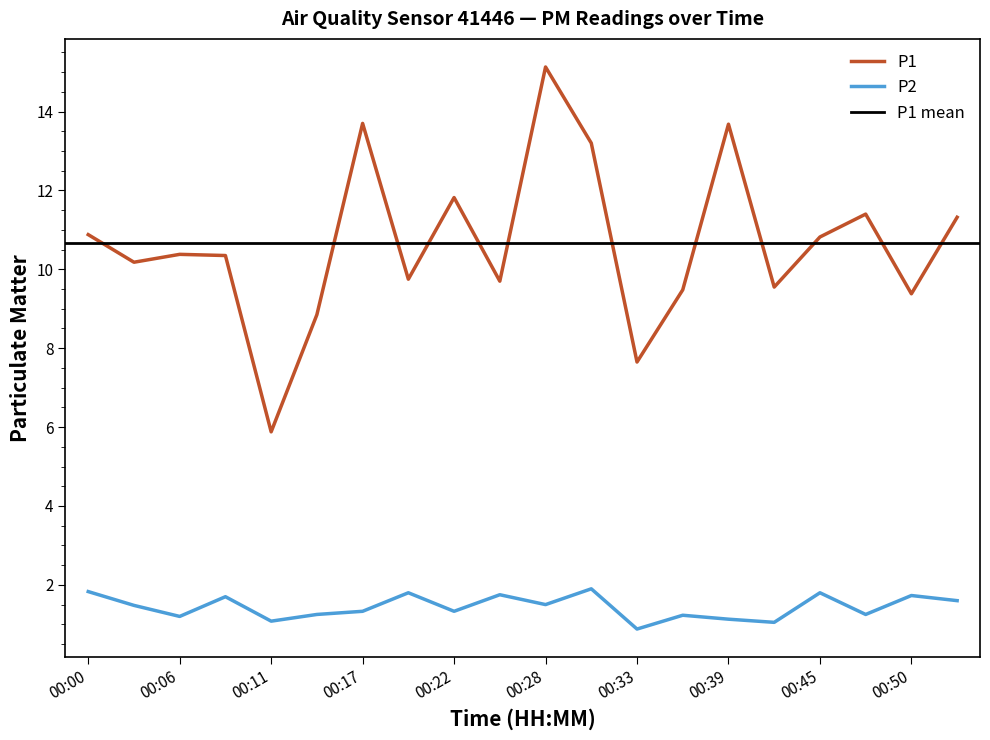

Which series has the widest spread of values?

P1